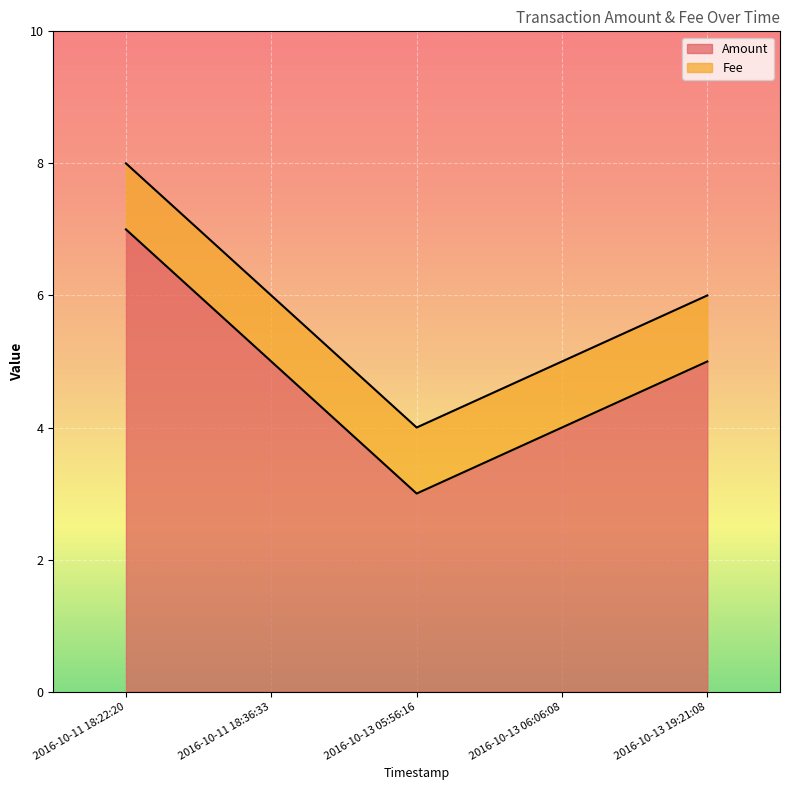

What is the sum of the values at 2016-10-13 05:56:16 and 2016-10-13 06:06:08?

7